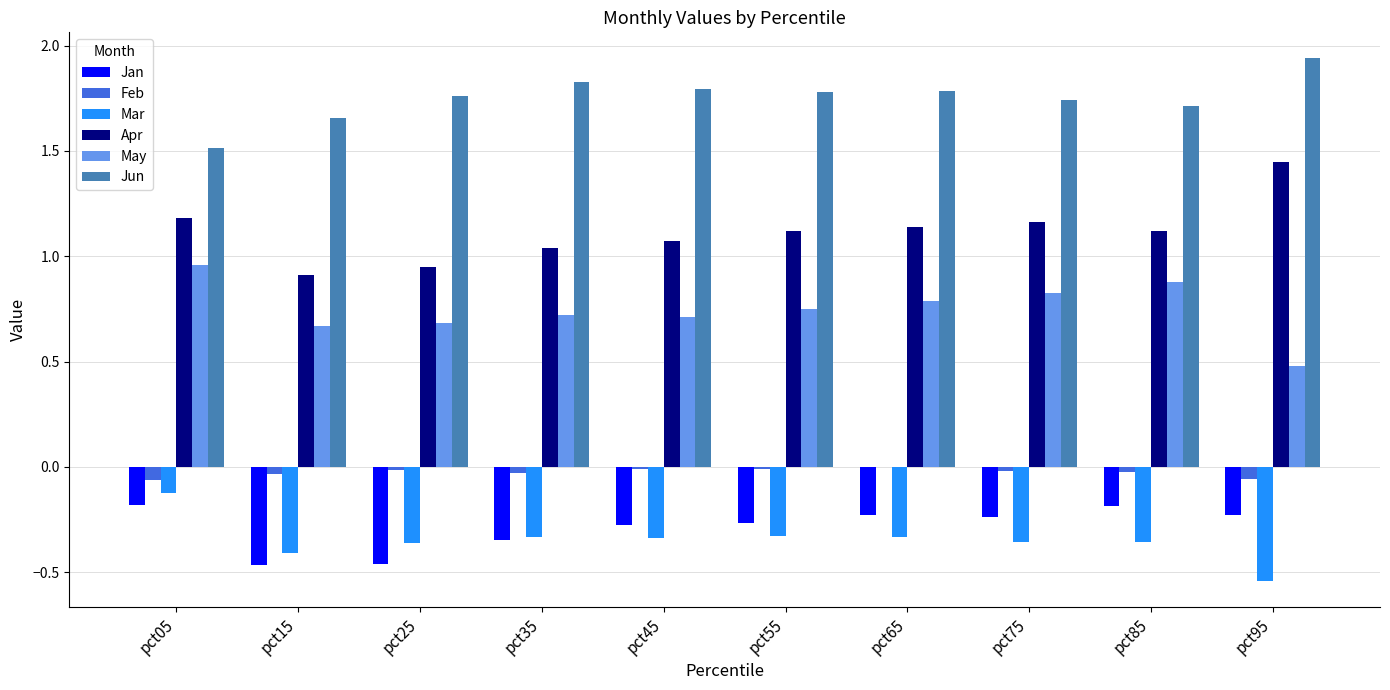

Which series has the largest range (max minus min)?

Apr